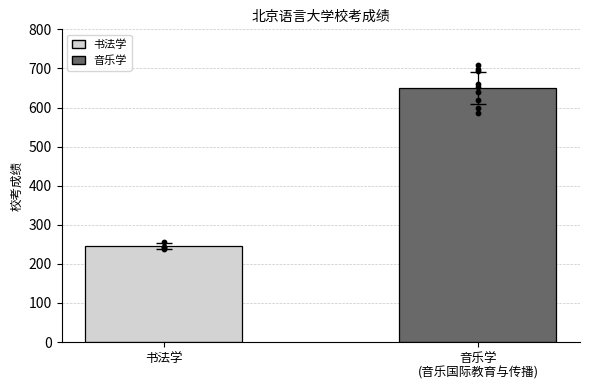

What is the change in value from 书法学 to 音乐学
(音乐国际教育与传播)?

+405.6